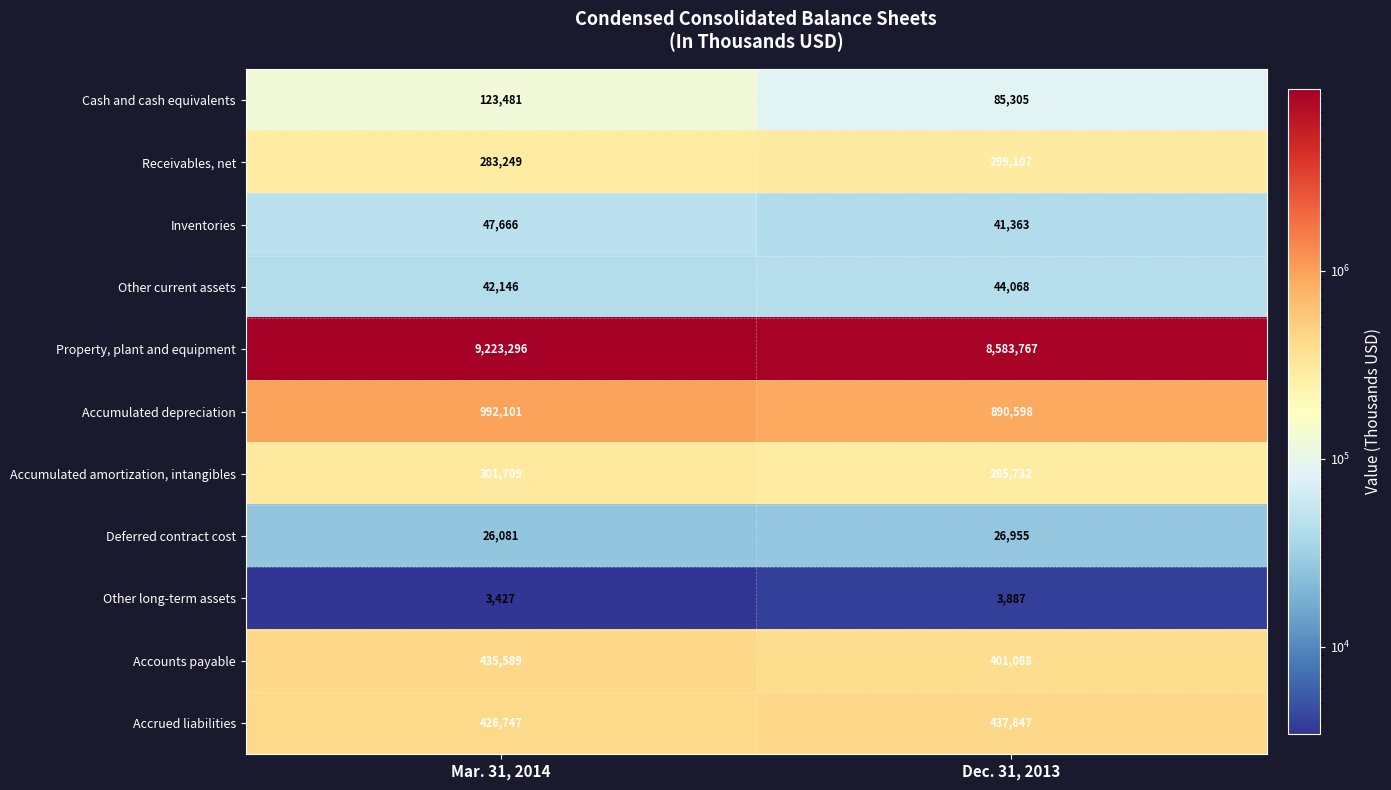

Where is Accumulated depreciation nearest to the value 941349?

Dec. 31, 2013